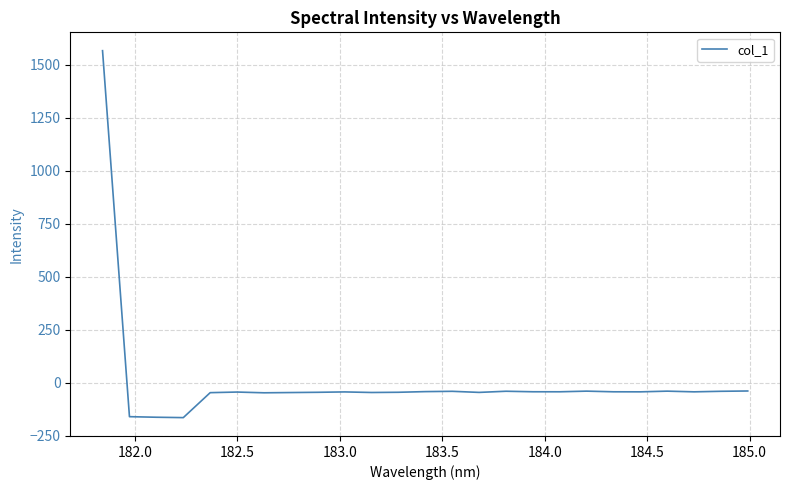

What is the greatest value displayed?

1567.6